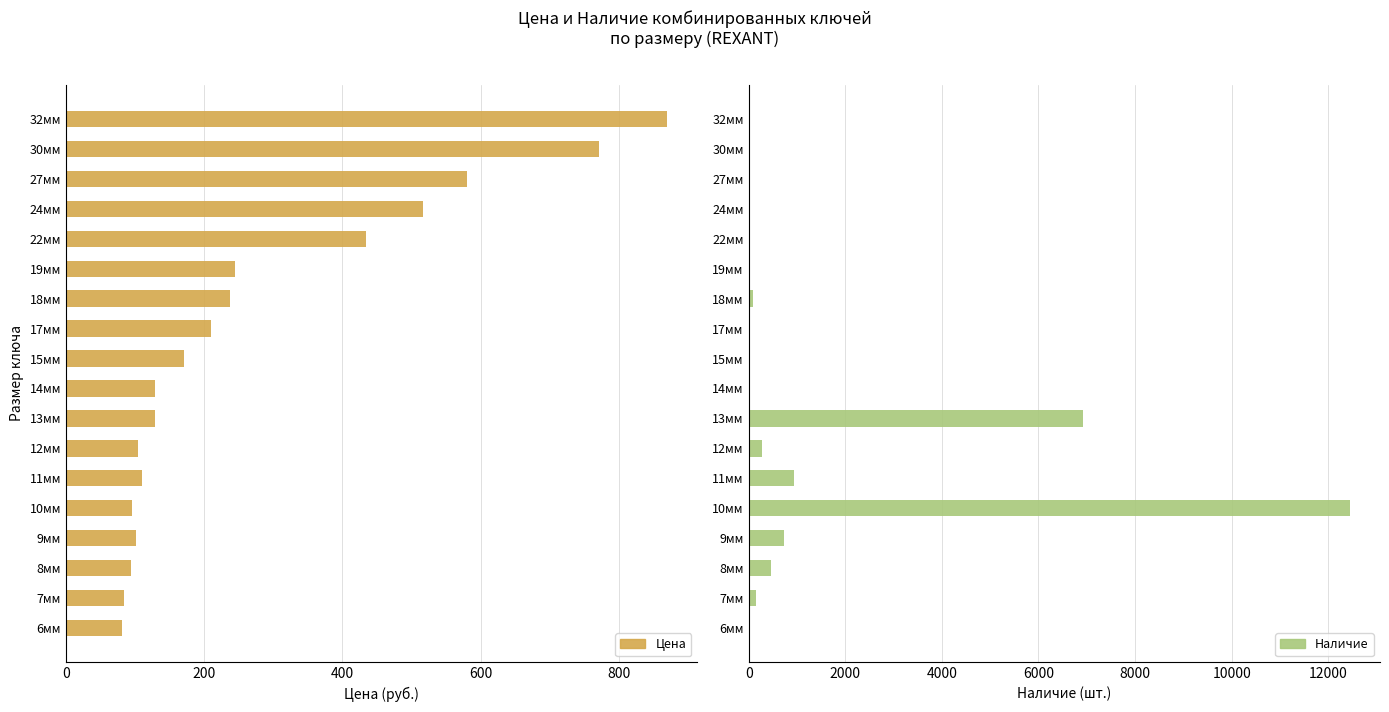

Reading left to right, transcribe all the data shown in this chart.

Цена: 81.1	84.3	94.3	101.5	96.0	110.2	104.8	128.9	129.3	170.5	209.8	237.7	244.5	434.7	516.1	580.8	771.0	869.8
Наличие: 0.0	158.0	472.0	741.0	12447.0	937.0	274.0	6916.0	28.0	0.0	0.0	99.0	0.0	0.0	0.0	1.0	3.0	25.0